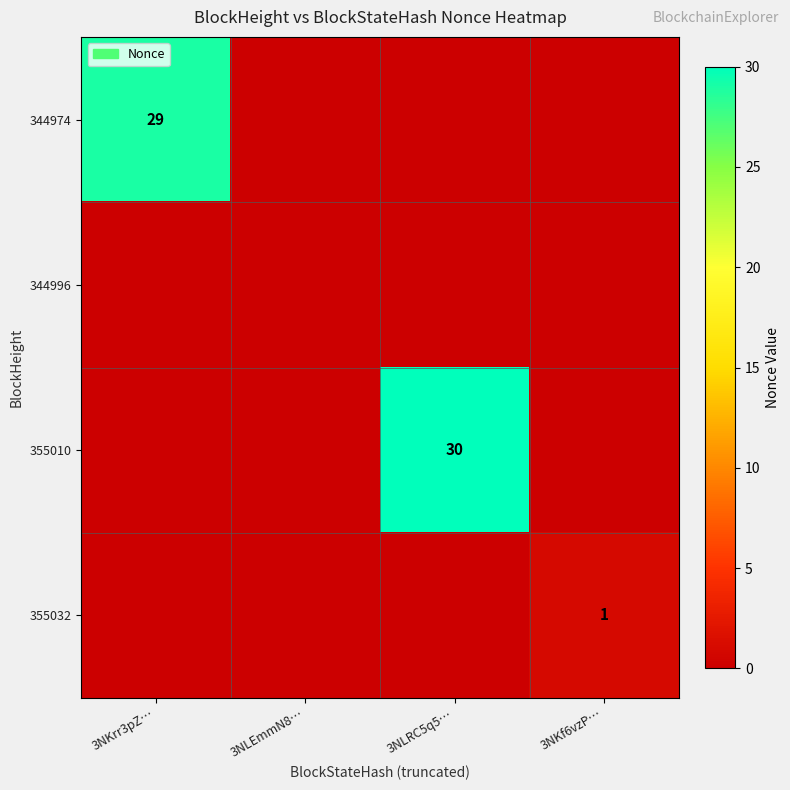

True or false: 355010 has a value of 30 at 3NLRC5q5….

True